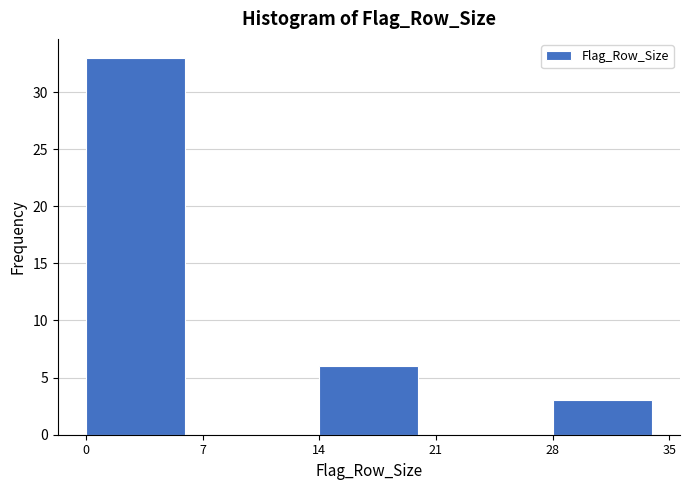

What is the height of the bar covering 14 to 21 on the x-axis? The values are not printed on the chart, so give them approximately, as read against the axis.

6